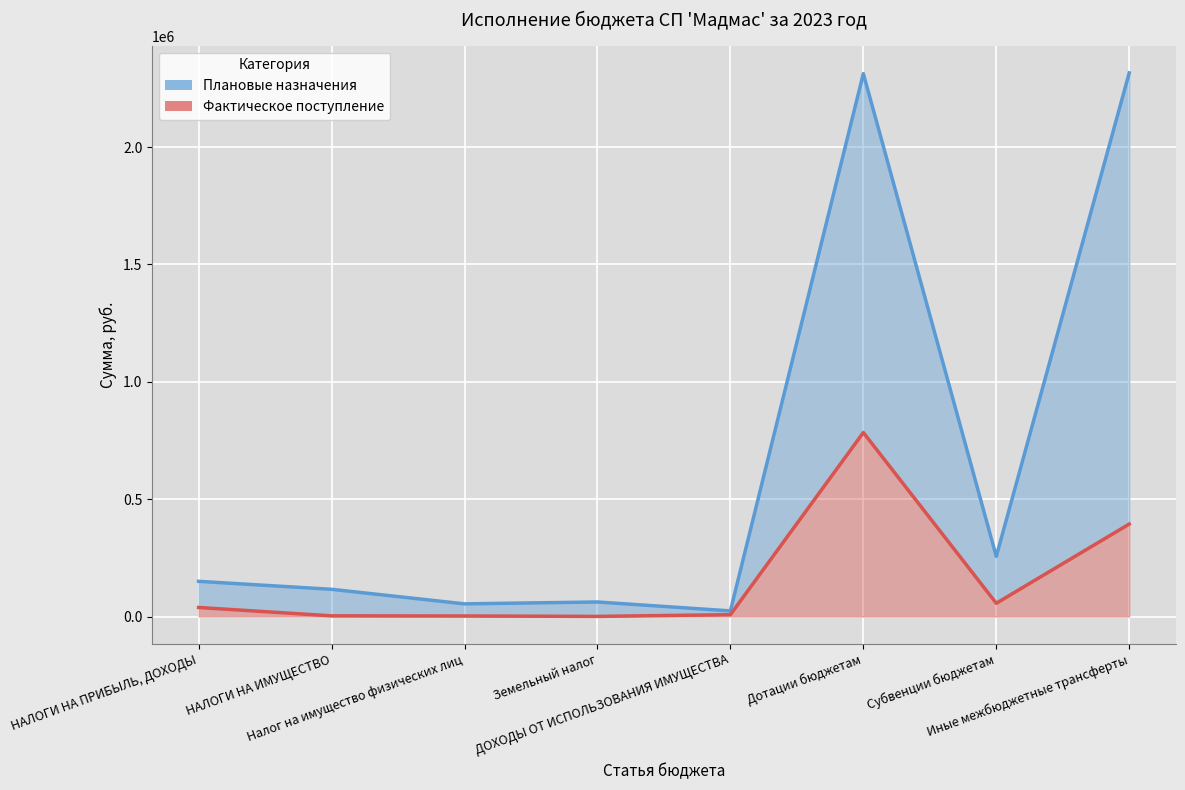

Reading left to right, transcribe all the data shown in this chart.

Плановые назначения: НАЛОГИ НА ПРИБЫЛЬ, ДОХОДЫ=150000.0	НАЛОГИ НА ИМУЩЕСТВО=116000.0	Налог на имущество физических лиц=54000.0	Земельный налог=62000.0	ДОХОДЫ ОТ ИСПОЛЬЗОВАНИЯ ИМУЩЕСТВА=24000.0	Дотации бюджетам=2313300.0	Субвенции бюджетам=256197.0	Иные межбюджетные трансферты=2316303.0
Фактическое поступление: НАЛОГИ НА ПРИБЫЛЬ, ДОХОДЫ=38637.8	НАЛОГИ НА ИМУЩЕСТВО=2929.8	Налог на имущество физических лиц=2334.8	Земельный налог=595.0	ДОХОДЫ ОТ ИСПОЛЬЗОВАНИЯ ИМУЩЕСТВА=7970.3	Дотации бюджетам=783968.0	Субвенции бюджетам=56499.1	Иные межбюджетные трансферты=394024.2